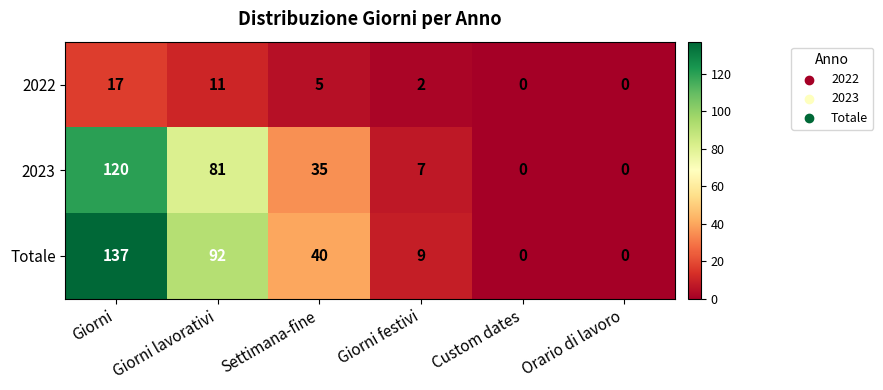

Reading left to right, transcribe all the data shown in this chart.

2022: Giorni=17	Giorni lavorativi=11	Settimana-fine=5	Giorni festivi=2	Custom dates=0	Orario di lavoro=0
2023: Giorni=120	Giorni lavorativi=81	Settimana-fine=35	Giorni festivi=7	Custom dates=0	Orario di lavoro=0
Totale: Giorni=137	Giorni lavorativi=92	Settimana-fine=40	Giorni festivi=9	Custom dates=0	Orario di lavoro=0